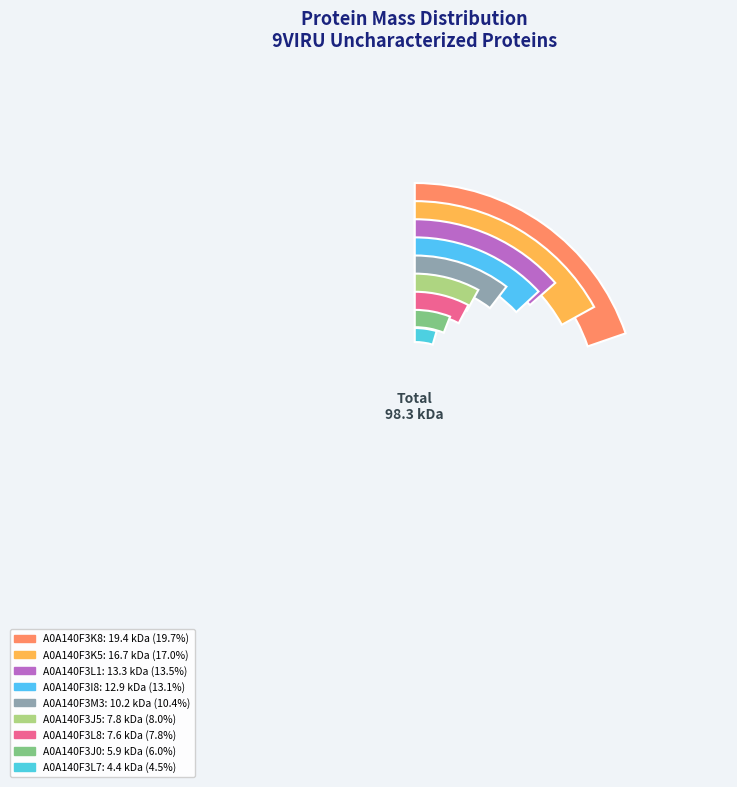

To the nearest percent, what is the difference between the largest and smallest slice percentages?

15%